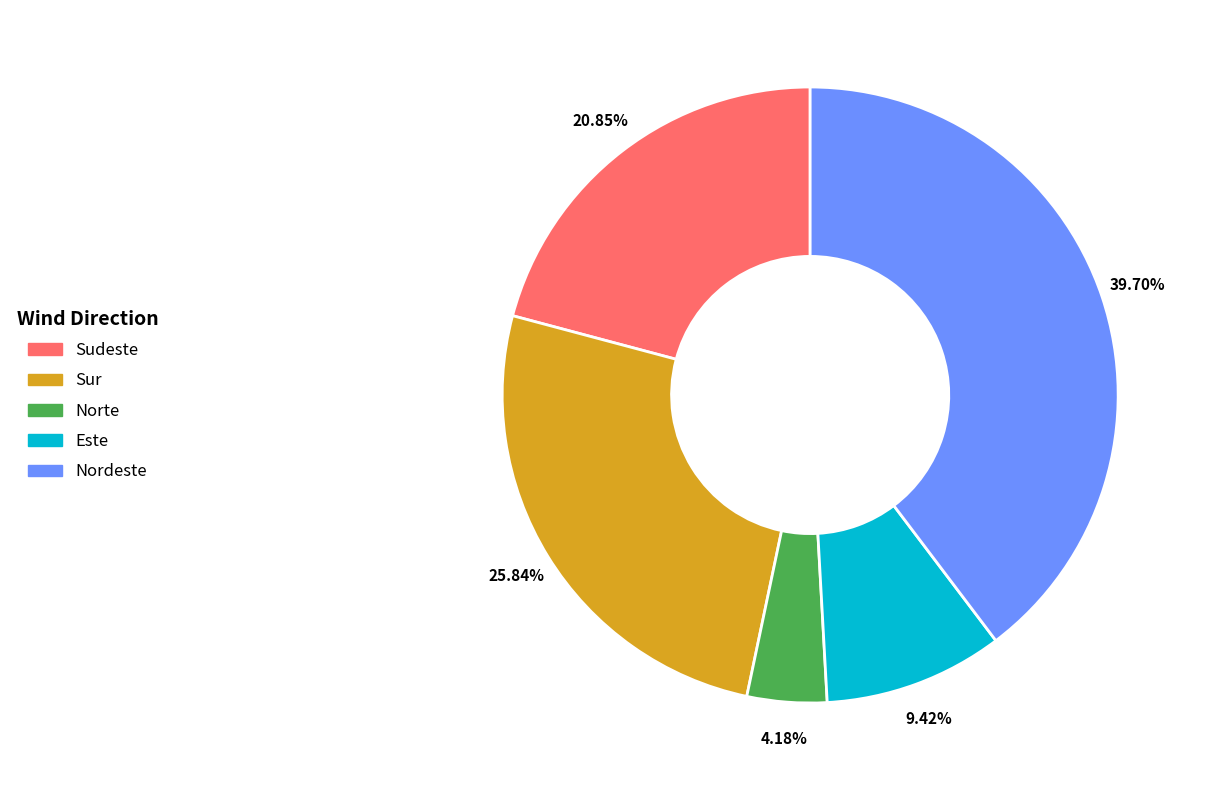

Is there a majority slice in this chart?

No